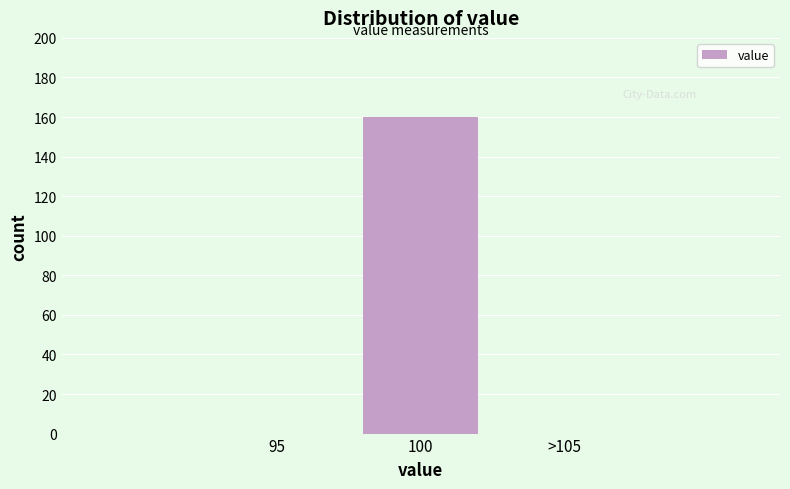

Reading left to right, transcribe all the data shown in this chart.

95=0	100=160	>105=0